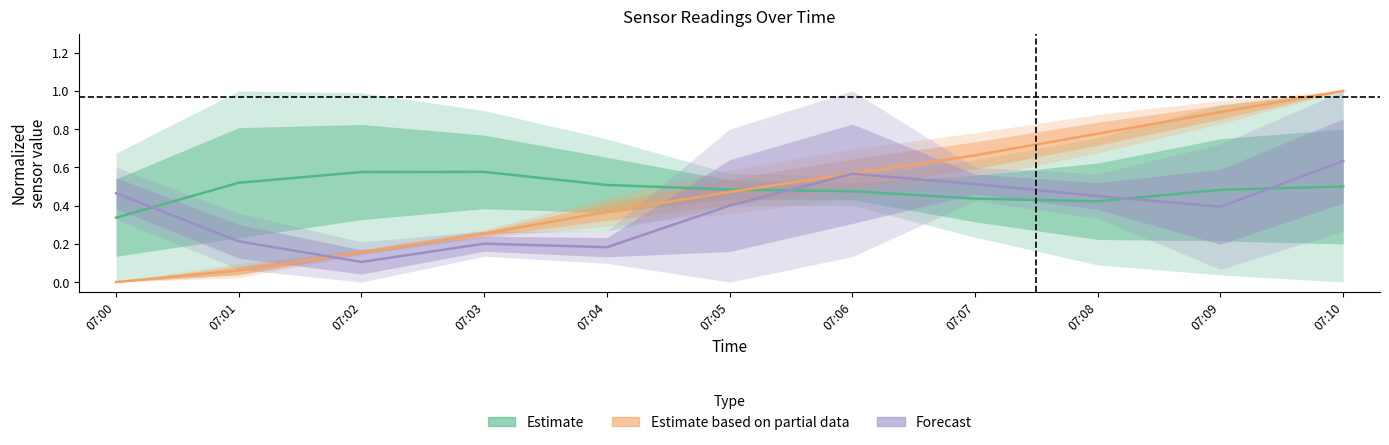

In Forecast, how many points are lower than both neighbors (excluding endpoints)?

3